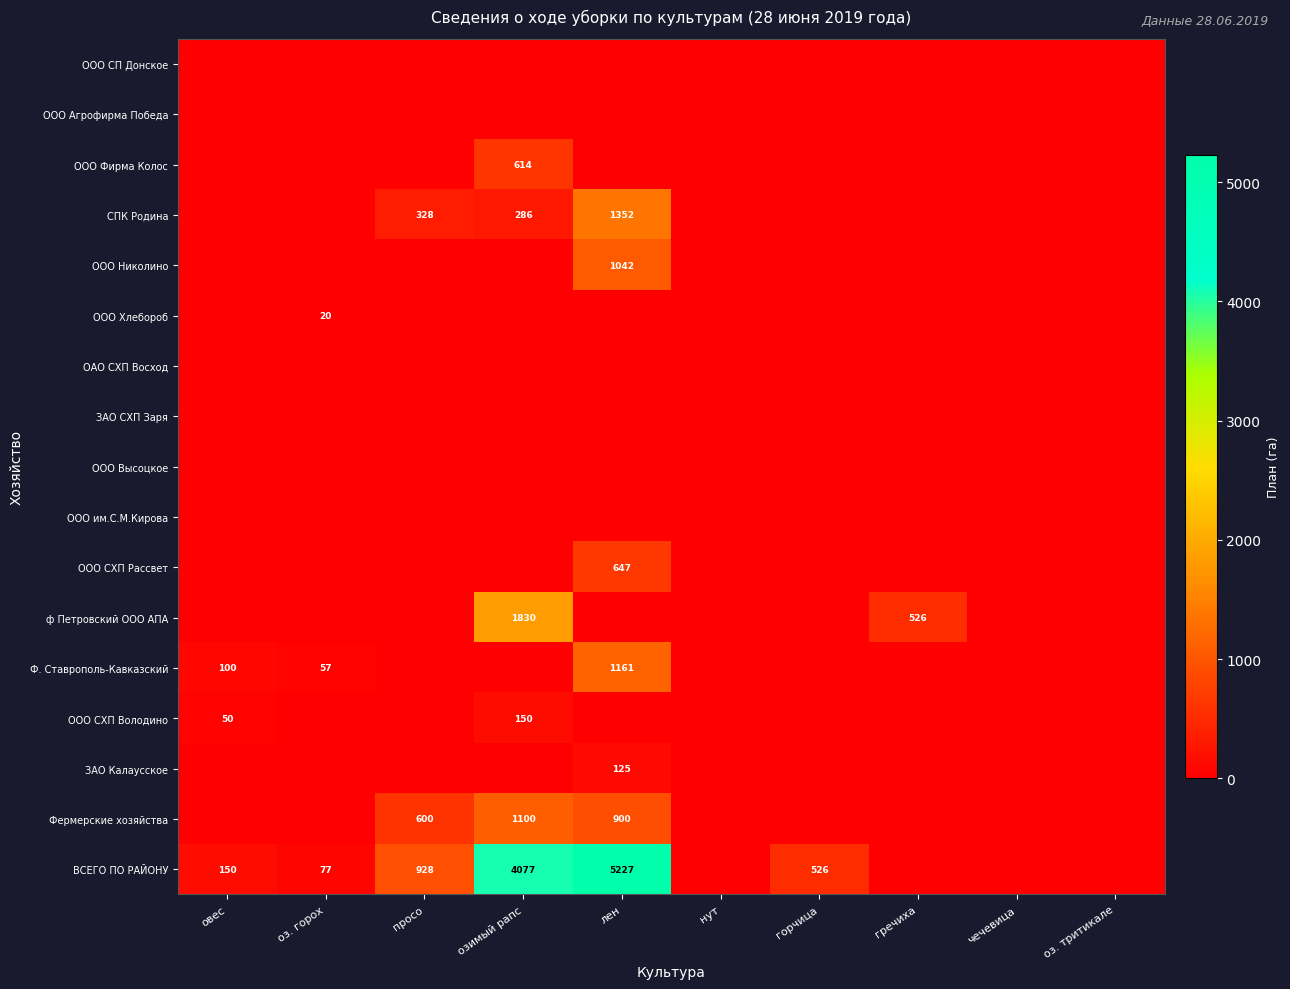

What is the total value across all series at оз. горох?

154